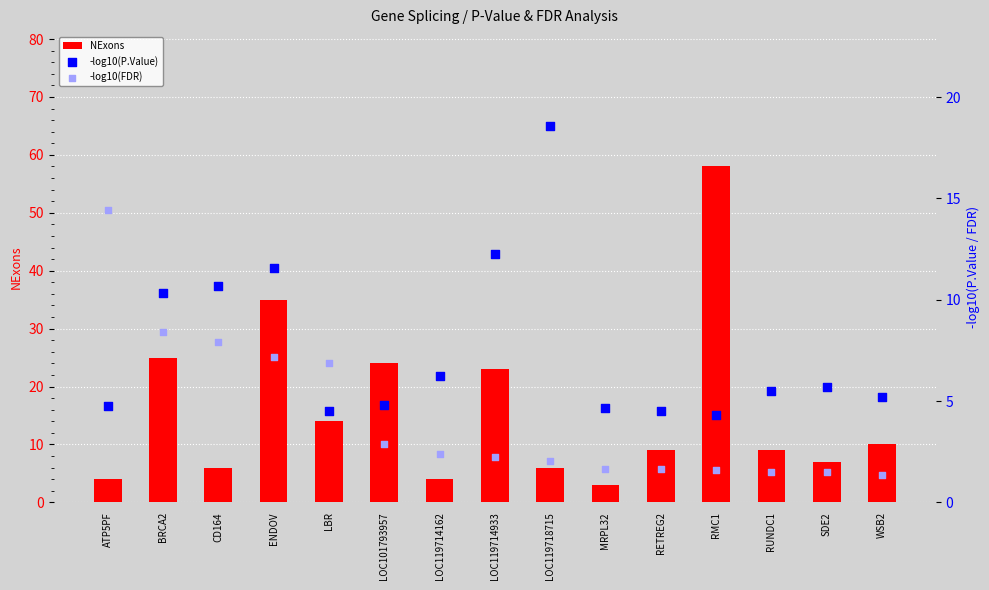

Which series has the largest total across all categories?

NExons